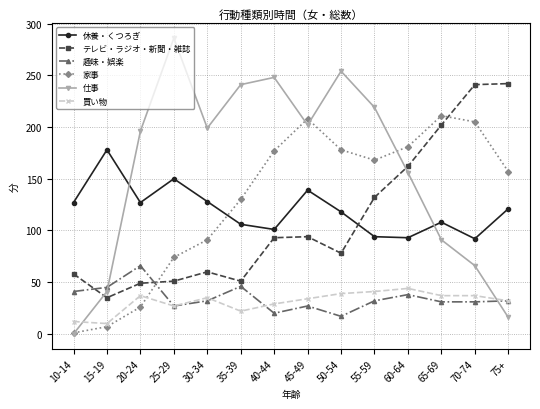

At how many categories does at least one series exceed 1?

14